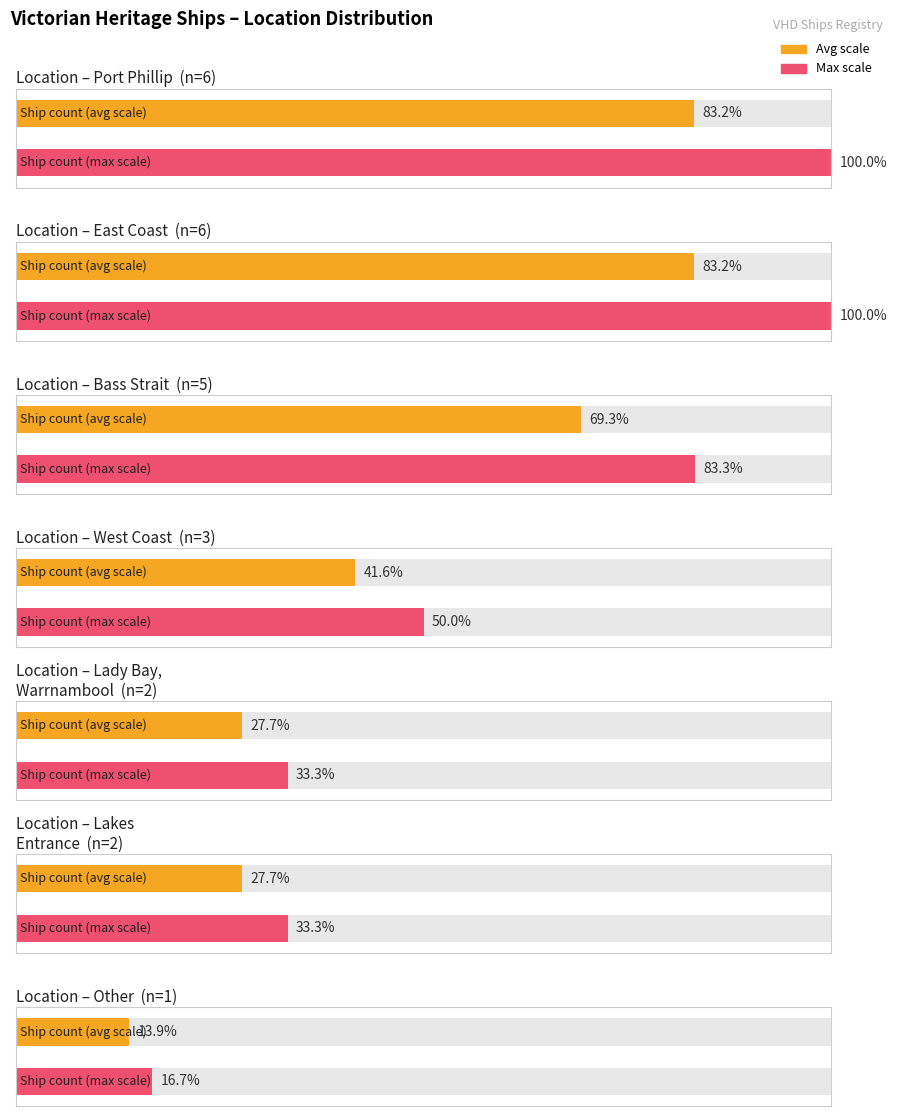

Count the number of values greater than 3.

3